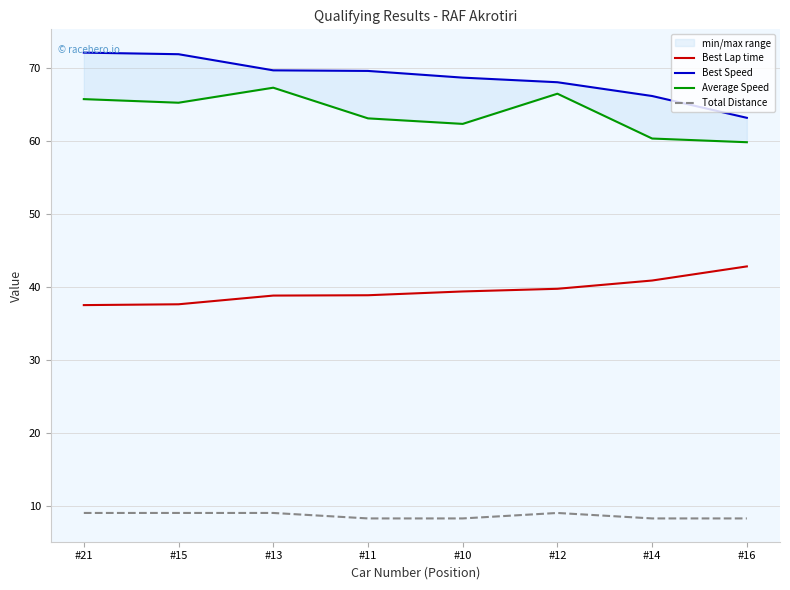

How many lines are shown in the chart?

4